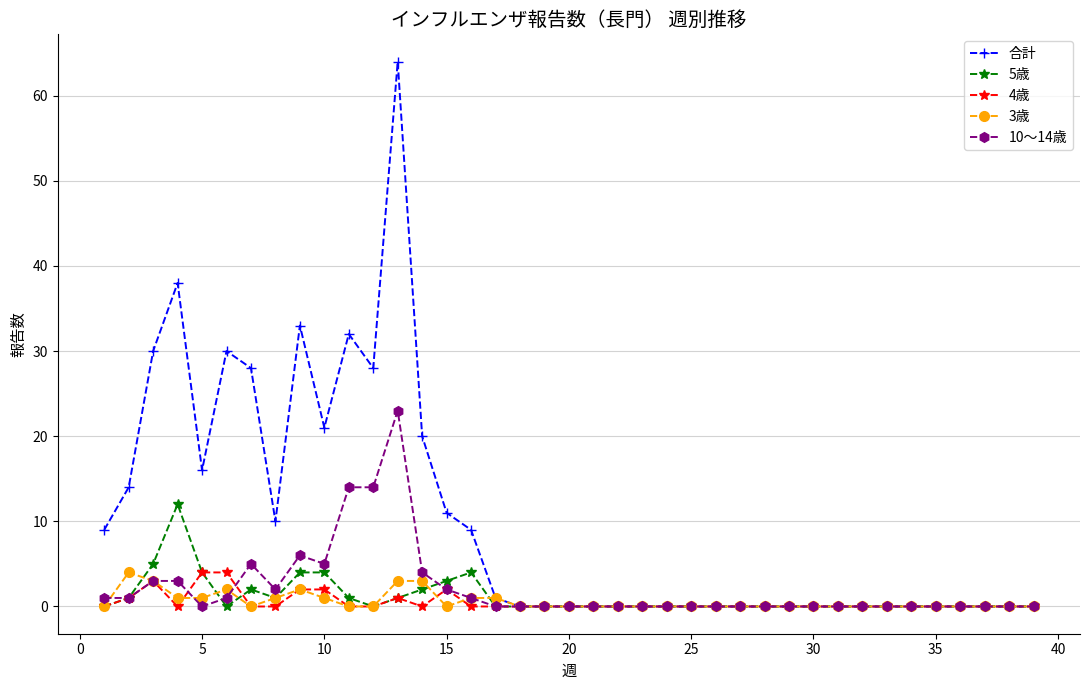

Which series has the widest spread of values?

合計